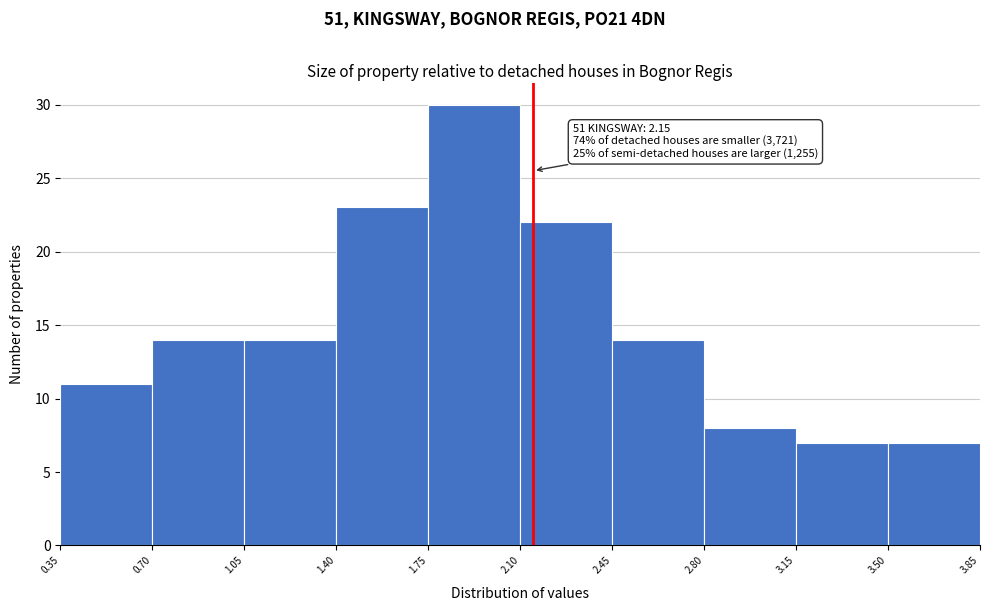

Over which range of the x-axis is the bar tallest?

1.75 to 2.10